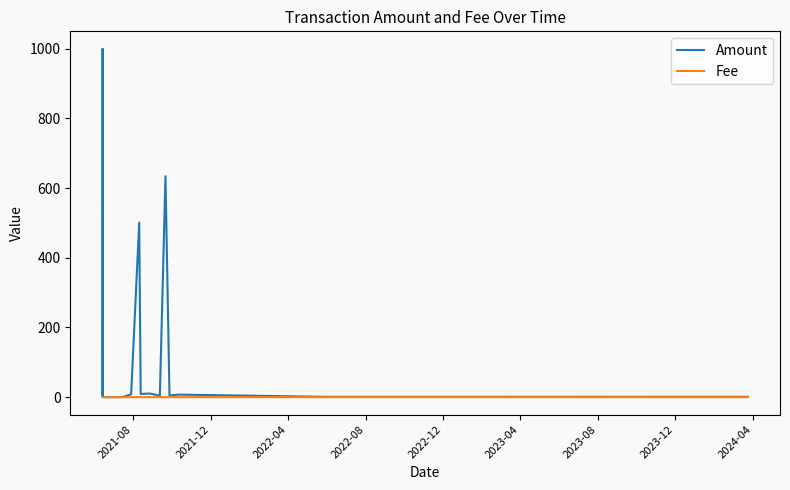

Which series has the largest total across all categories?

Amount